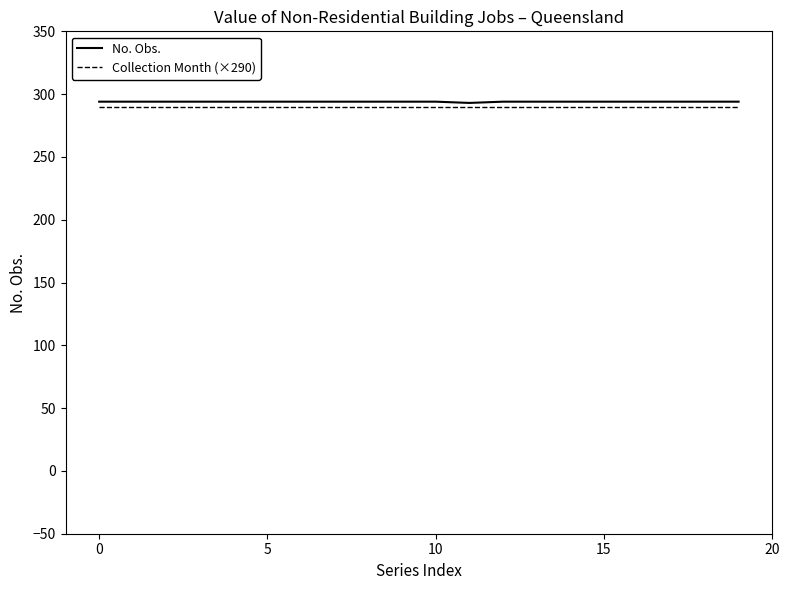

Which series has the largest range (max minus min)?

No. Obs.